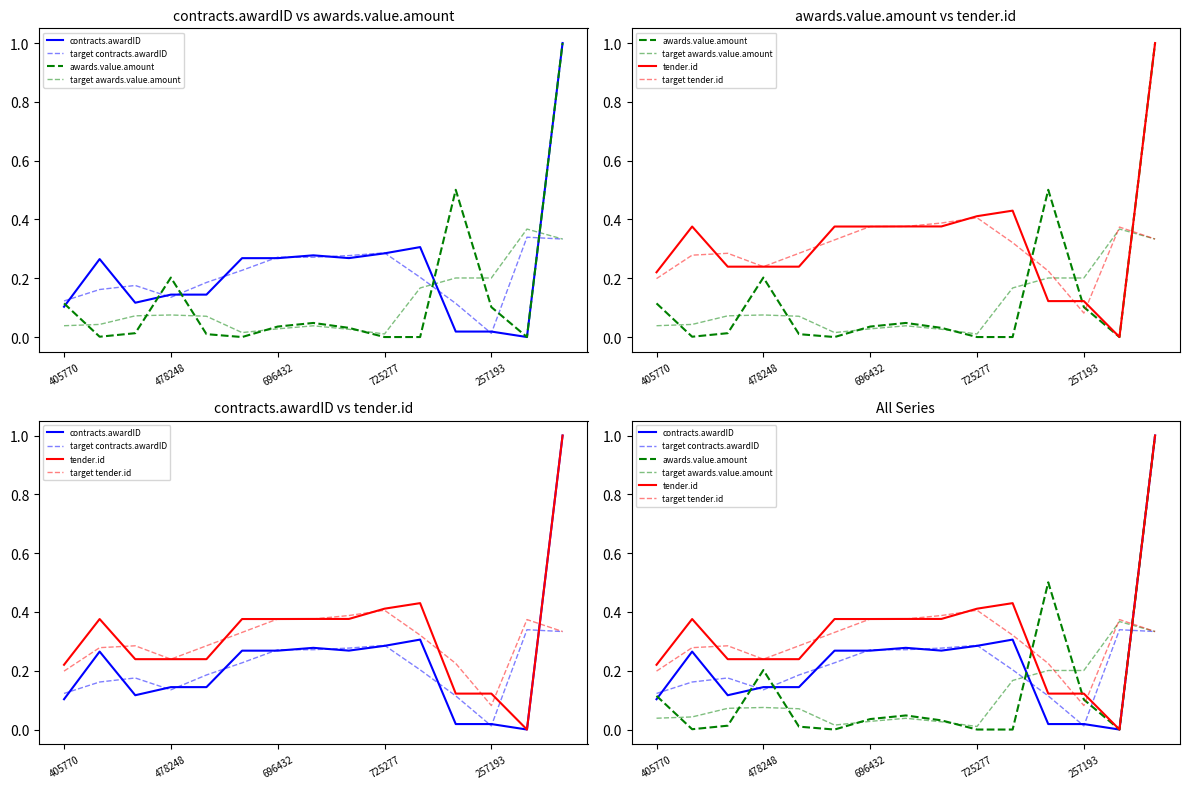

What is the label of the 1st point from the right?

14